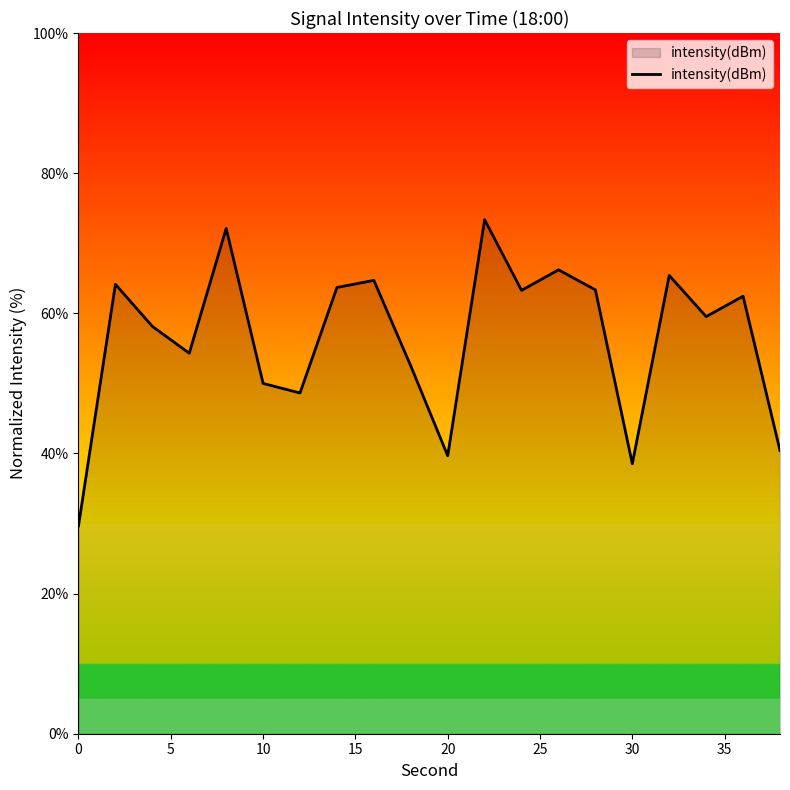

What is the maximum value shown in the chart?

73.4